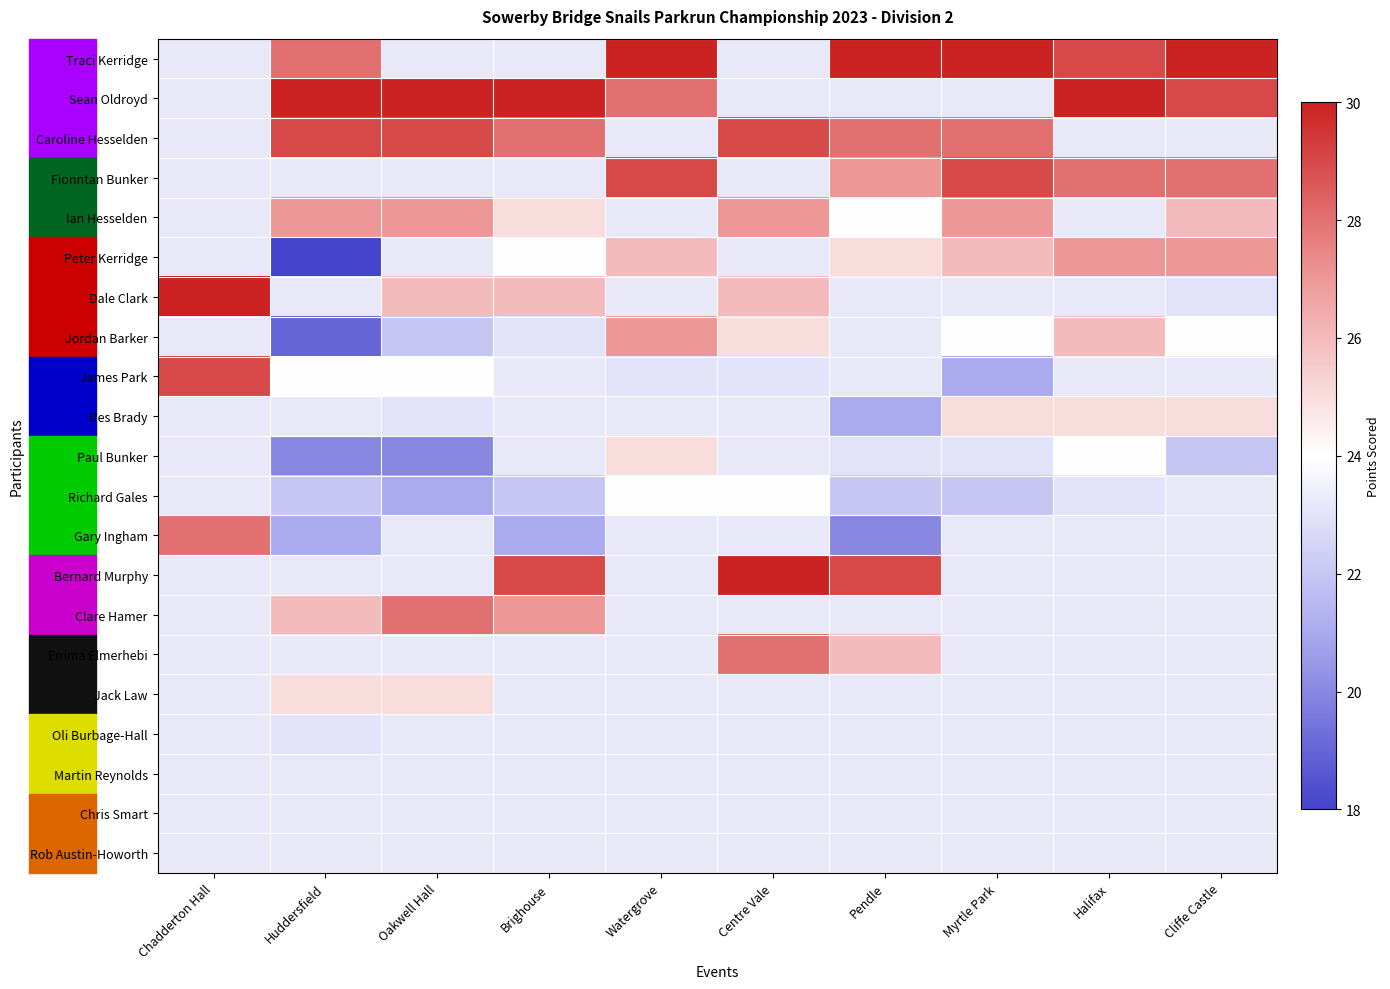

What is the difference between the maximum and minimum values in the Dale Clark series?

7.0